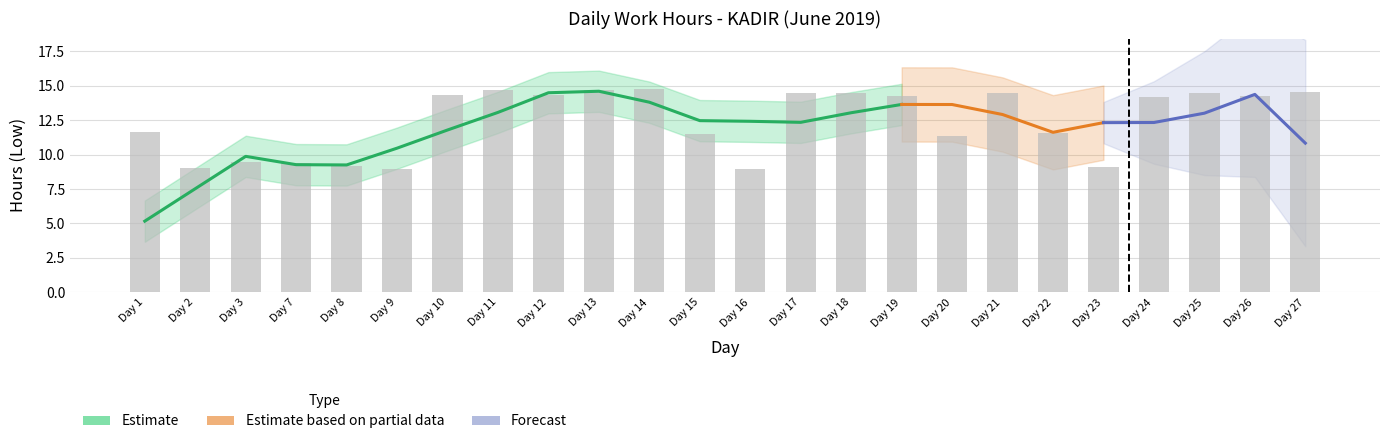

Count the number of categories in the chart.

24